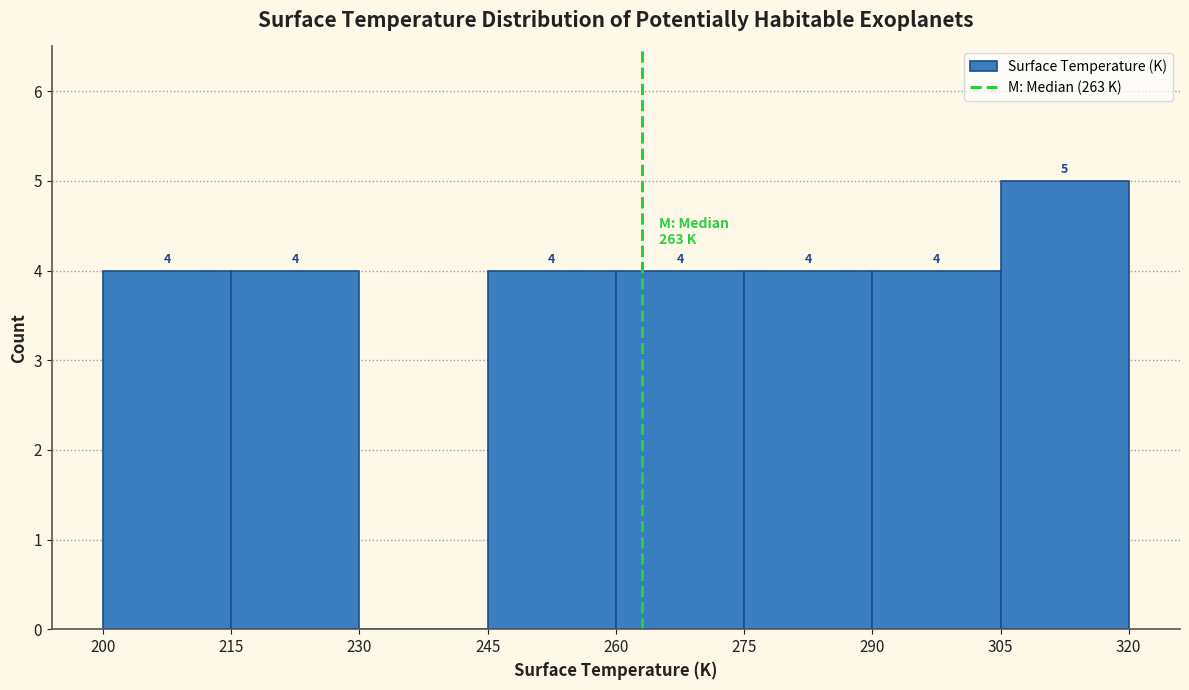

Which range on the x-axis has the tallest bar?

305 to 320